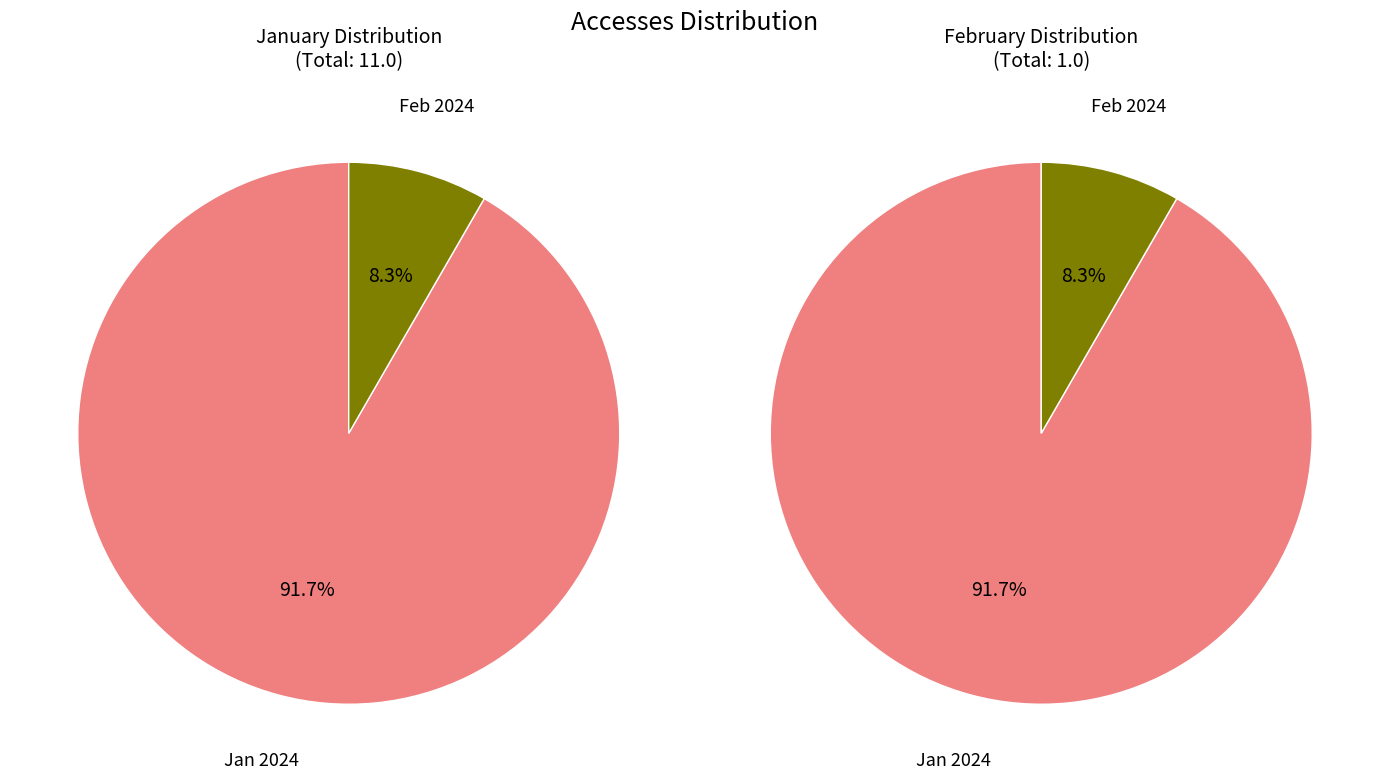

Is it true that 2024-02-01T00:00:00.000Z is 23% of the pie?

False